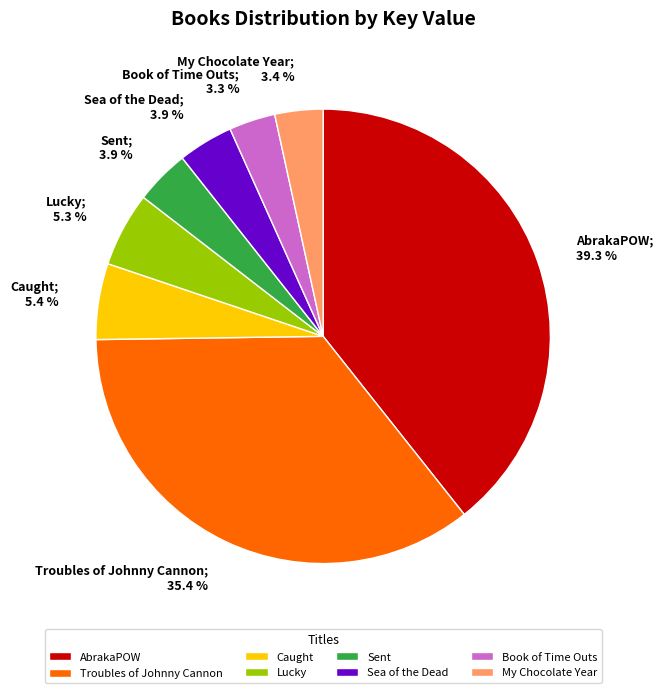

True or false: My Chocolate Year accounts for 15% of the total.

False